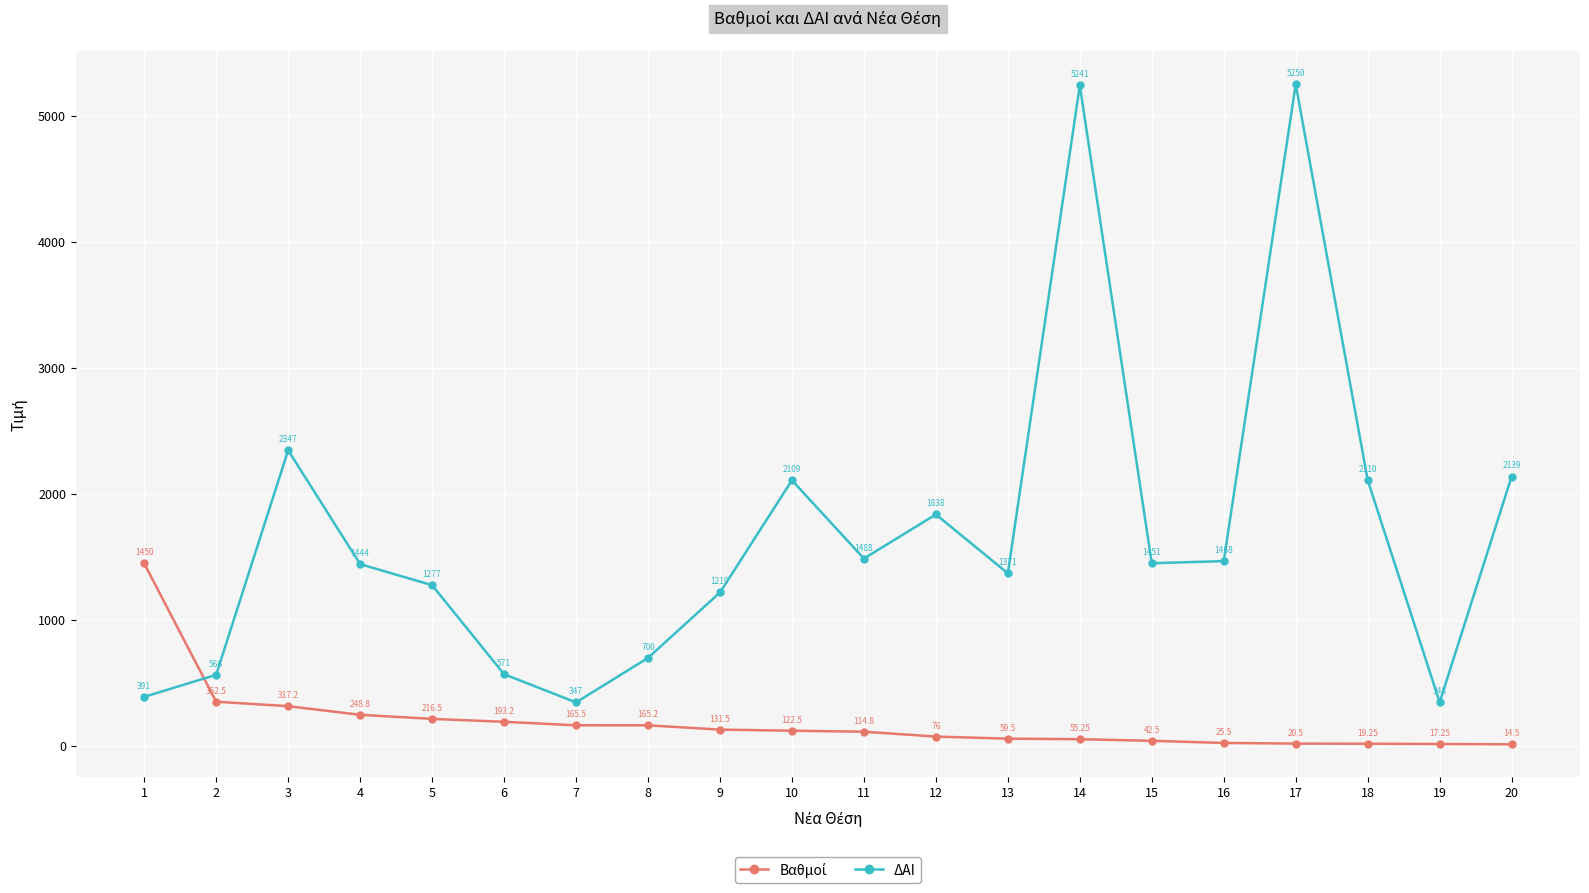

At how many categories does at least one series exceed 1222?

14